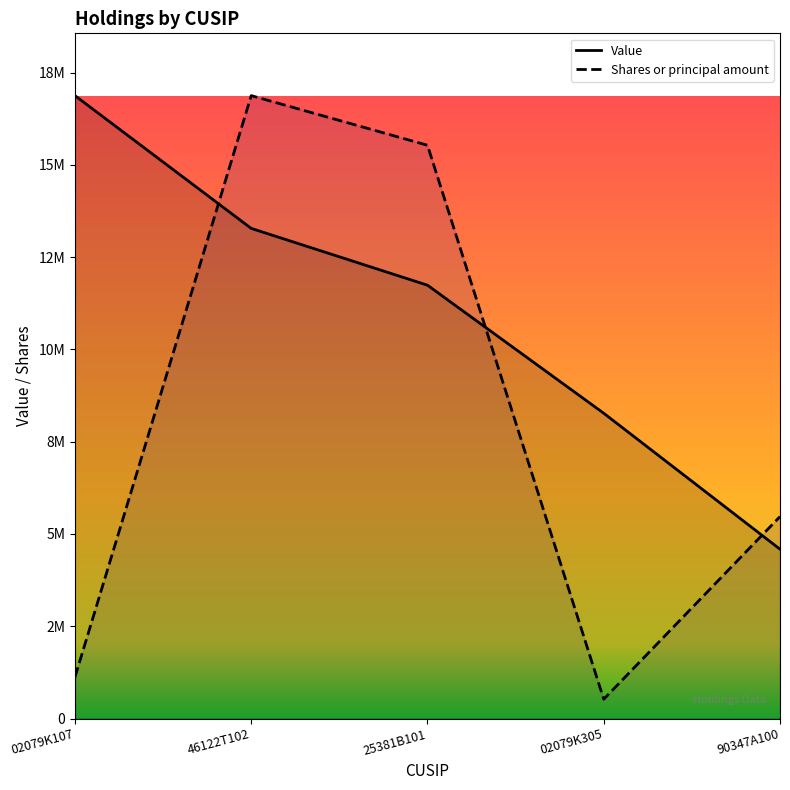

What is the label of the 5th point from the right?

02079K107